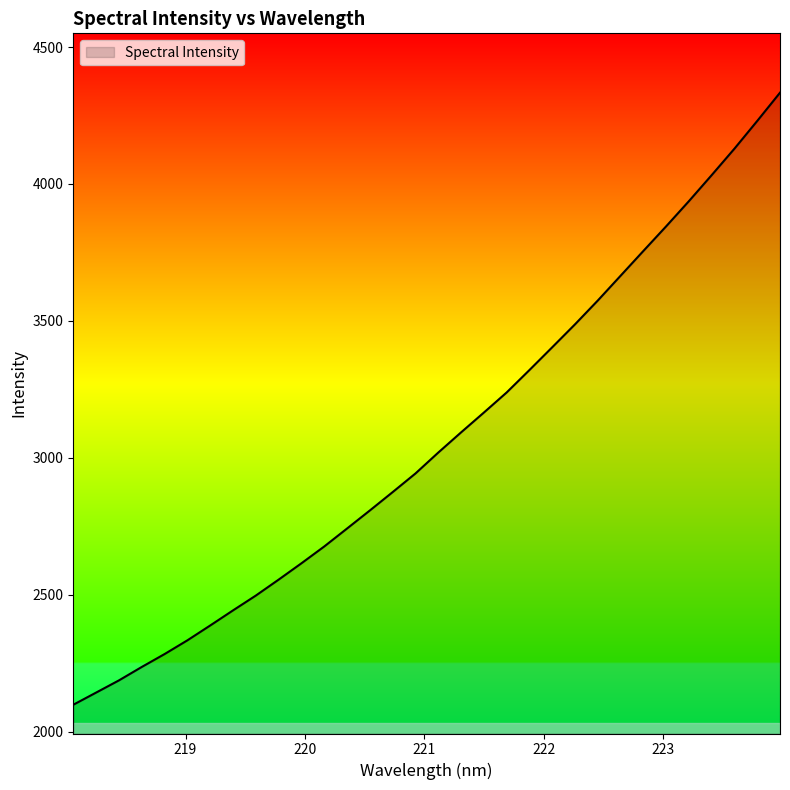

What is the difference between the maximum and minimum values?

2234.3